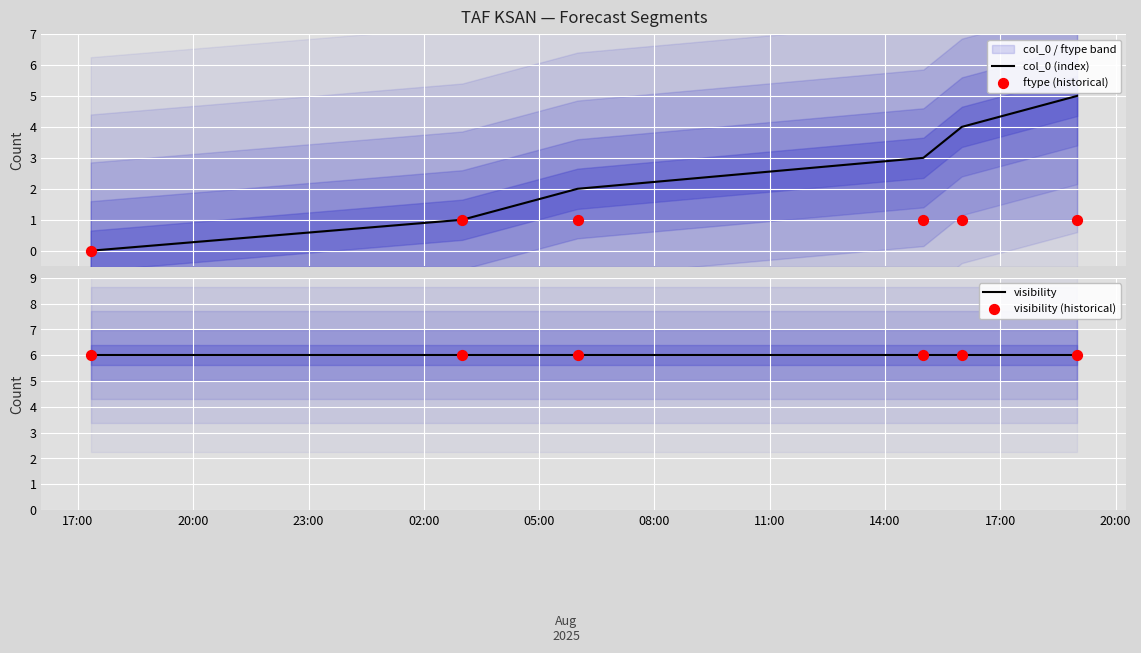

Is the value of col_0 (index) at 05:00 greater than the value of visibility at 08:00?

No